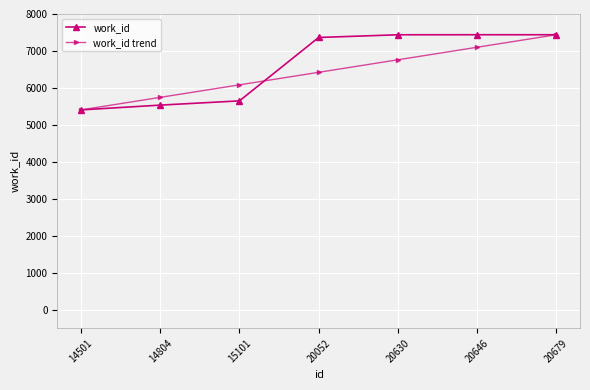

True or false: work_id trend has more than 2 interior local peaks.

False